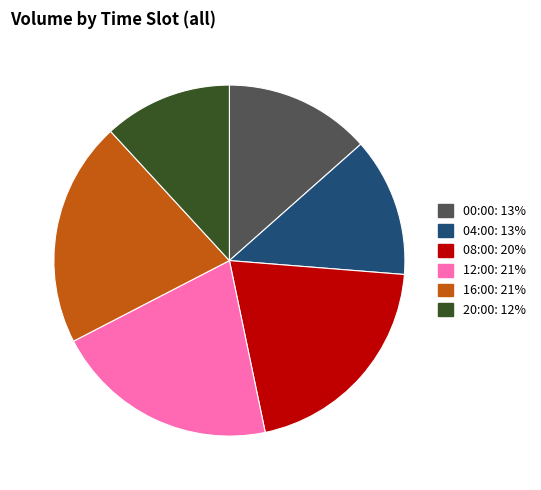

Approximately how many times larger is the value at 08:00 compared to 00:00?

1.5